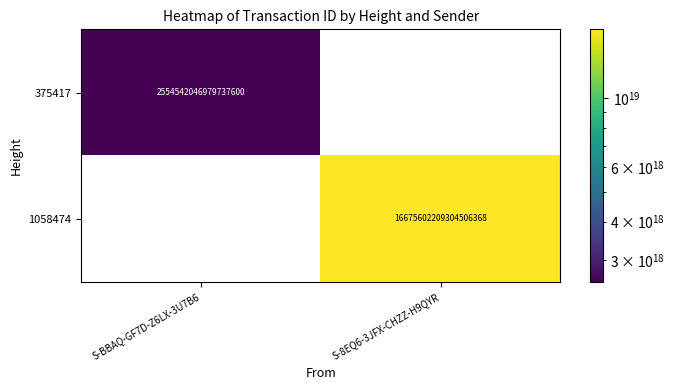

Which series has the widest spread of values?

1058474